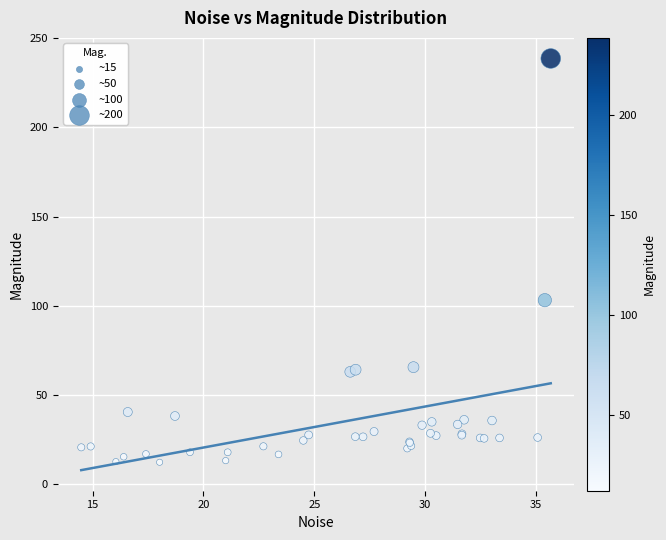

What Y value in the scatter plot is closest to 125?

103.2